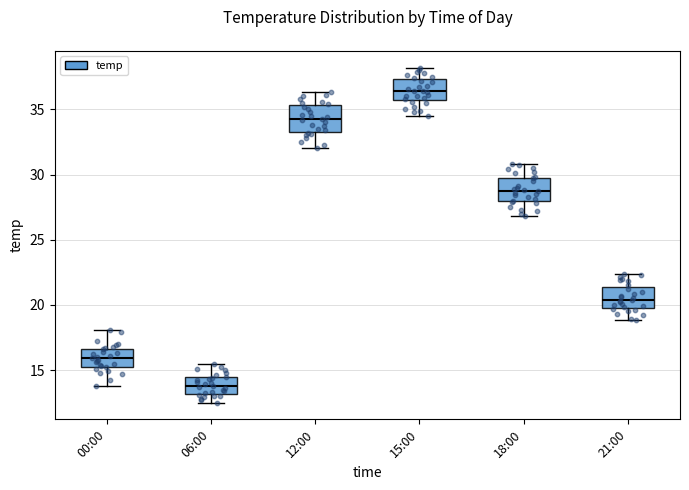

Where does the median line of the box for 12:00 sit on the y-axis? The values are not printed on the chart, so give them approximately, as read against the axis.

34.5